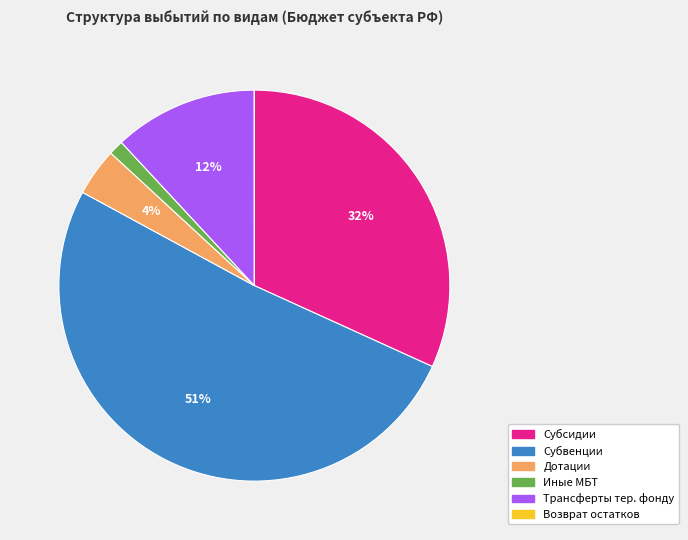

Is there a majority slice in this chart?

Yes